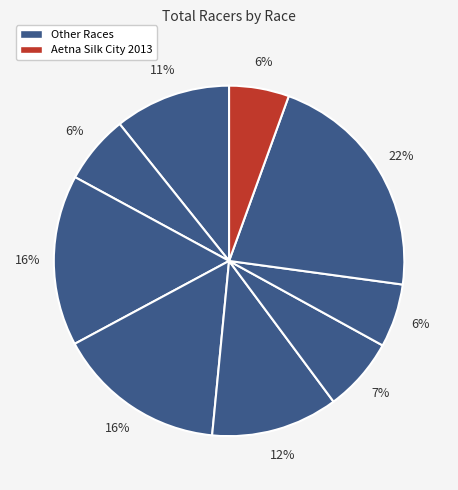

Is there any slice that represents more than half of the pie?

No